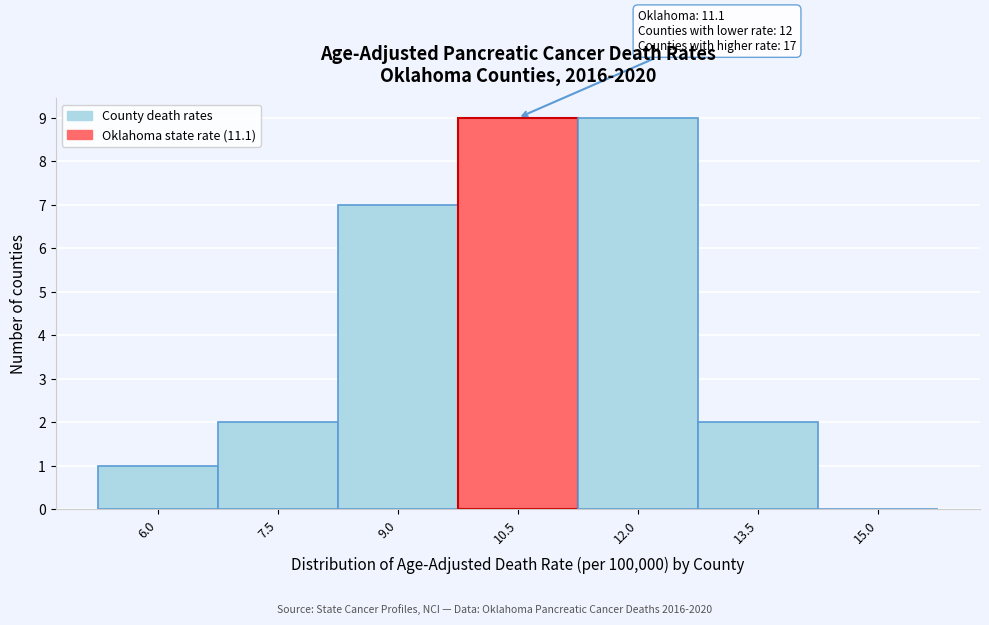

Reading right to left, transcribe all the data shown in this chart.

15.0=0	13.5=2	12.0=9	10.5=9	9.0=7	7.5=2	6.0=1